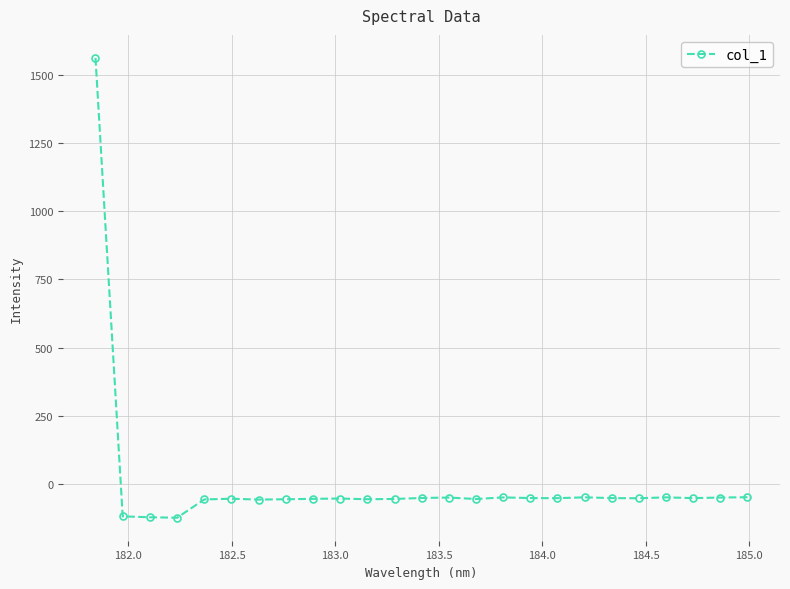

What is the value of the 17th point from the left?

-50.6